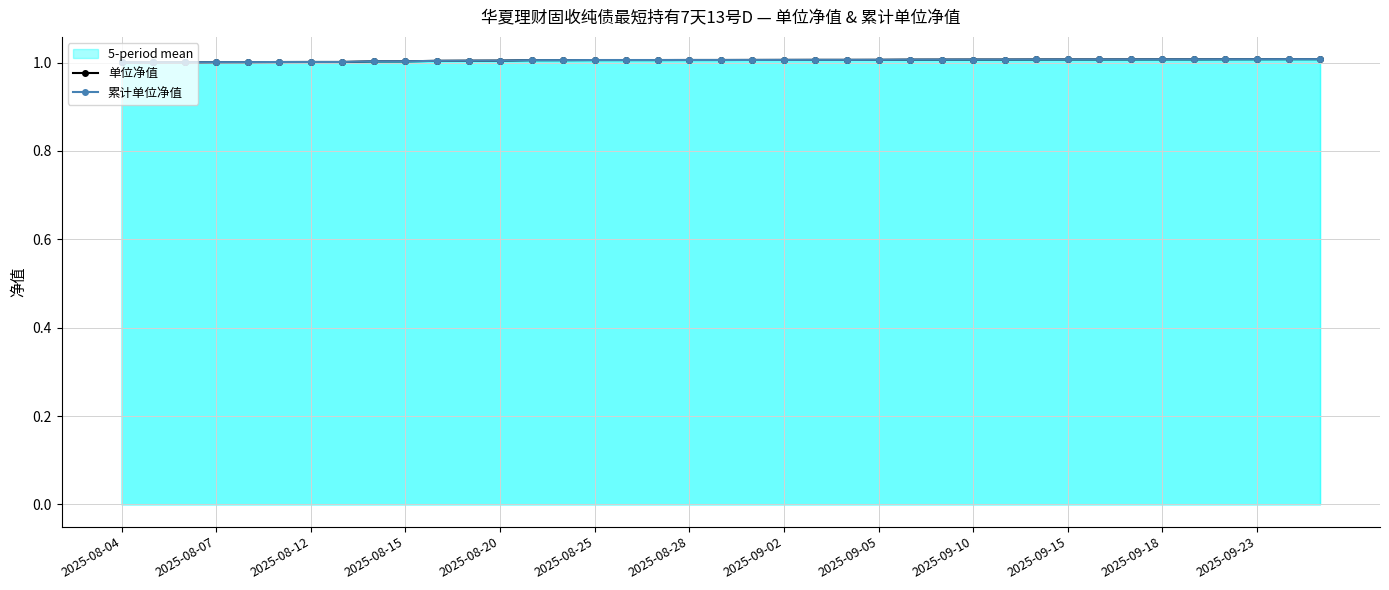

Rank the series by their maximum value, from lowest to highest.

单位净值, 累计单位净值